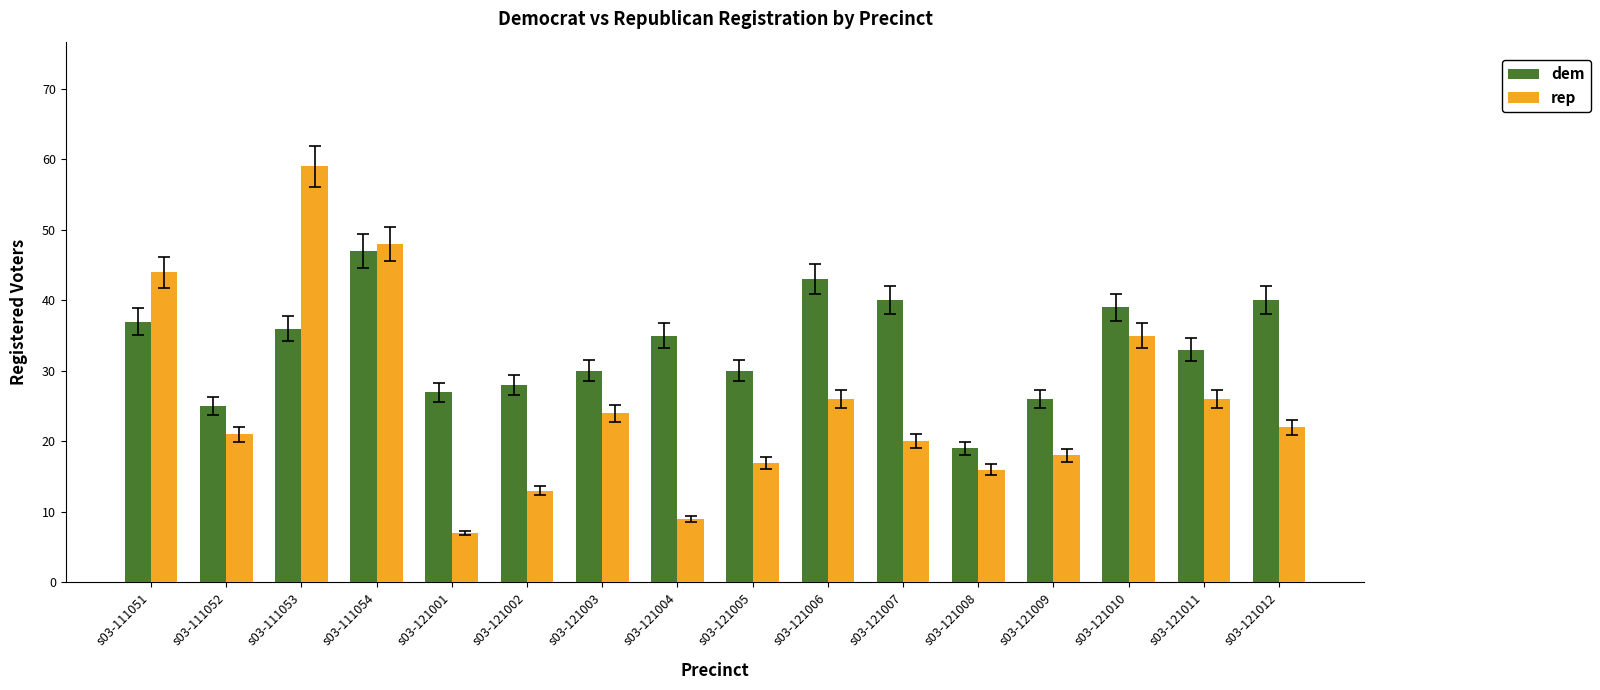

What is the value of the rep bar at the 16th from the left?

22